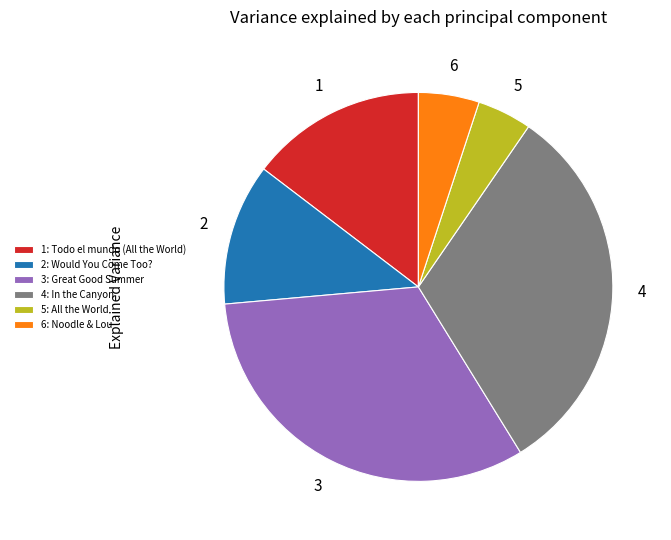

Rank the categories by value from lowest to highest.

5: All the World, 6: Noodle & Lou, 2: Would You Come Too?, 1: Todo el mundo (All the World), 4: In the Canyon, 3: Great Good Summer